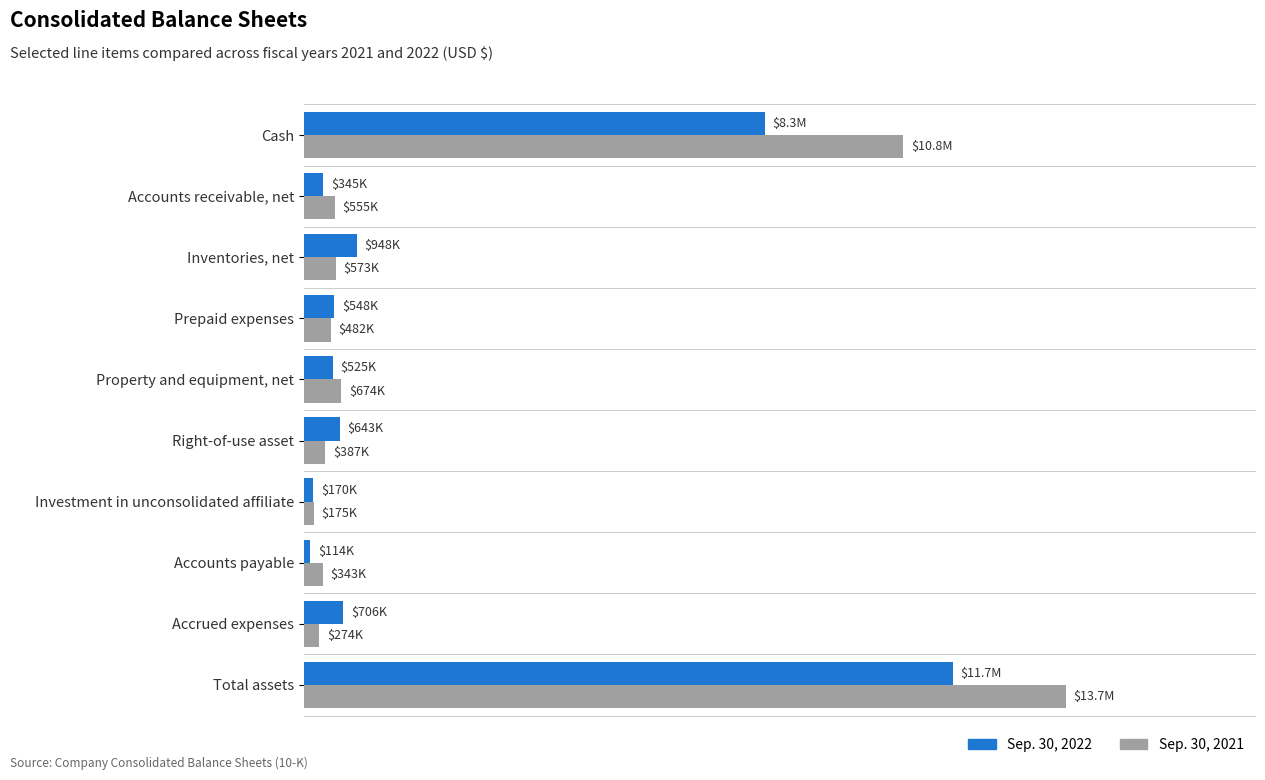

Which category has the highest value in the Sep. 30, 2021 series?

Total assets